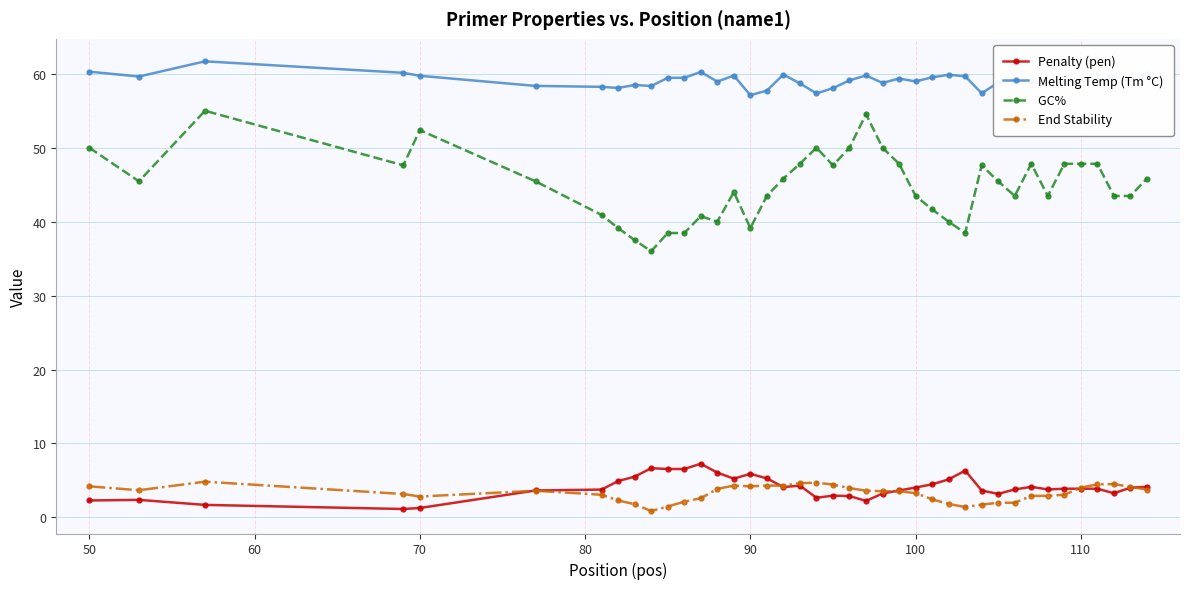

How many data points does each series have?

40